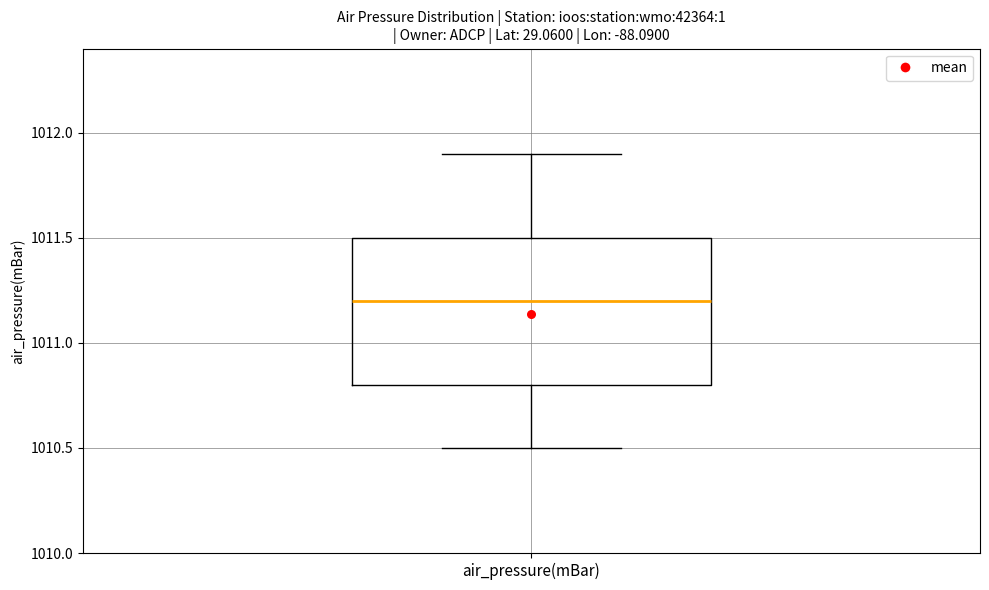

Where does the upper whisker of the box for air_pressure(mBar) end on the y-axis? The values are not printed on the chart, so give them approximately, as read against the axis.

1011.9